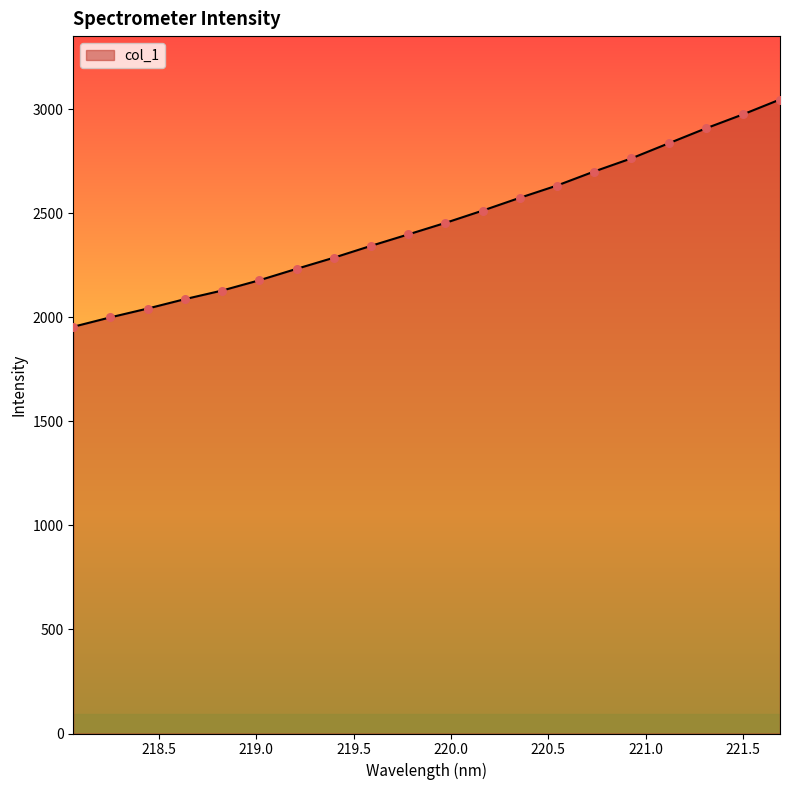

What is the greatest value displayed?

3047.3